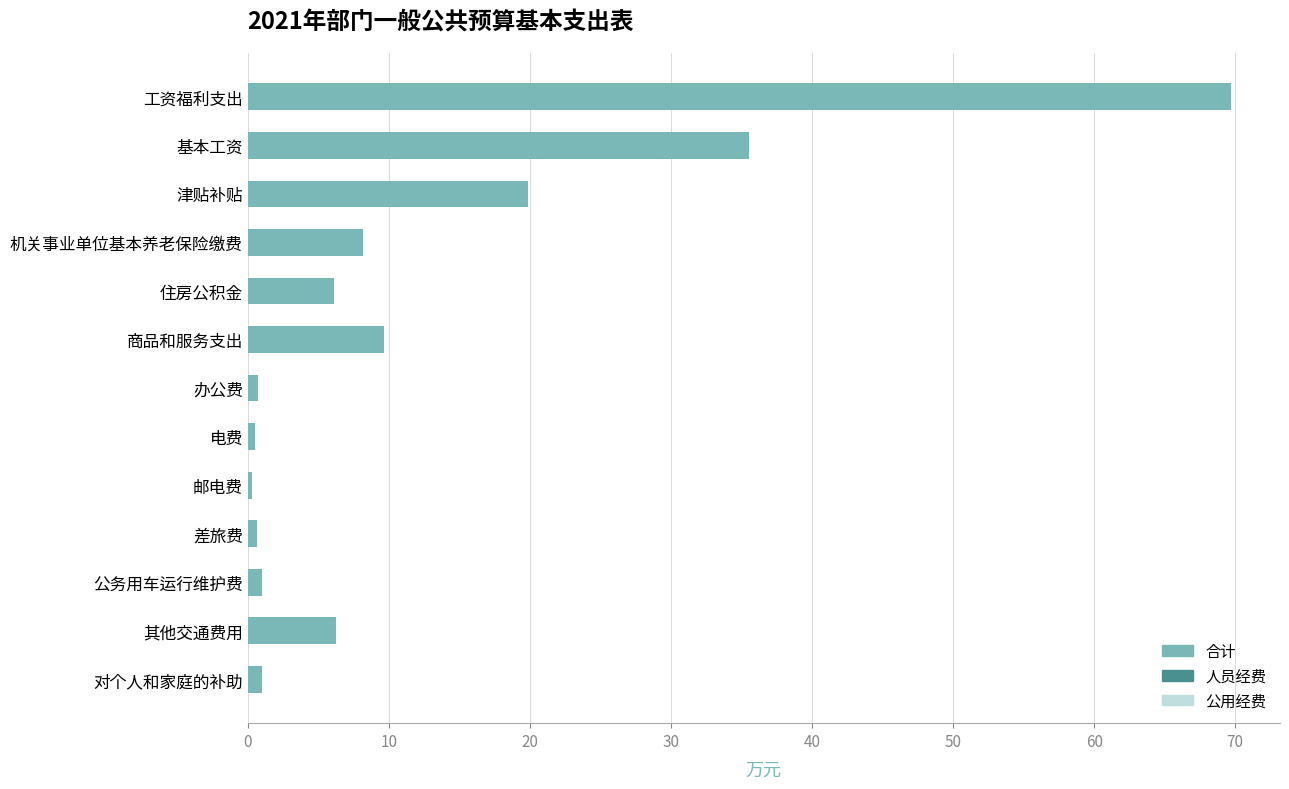

True or false: the data shows 69.7 at 工资福利支出.

True